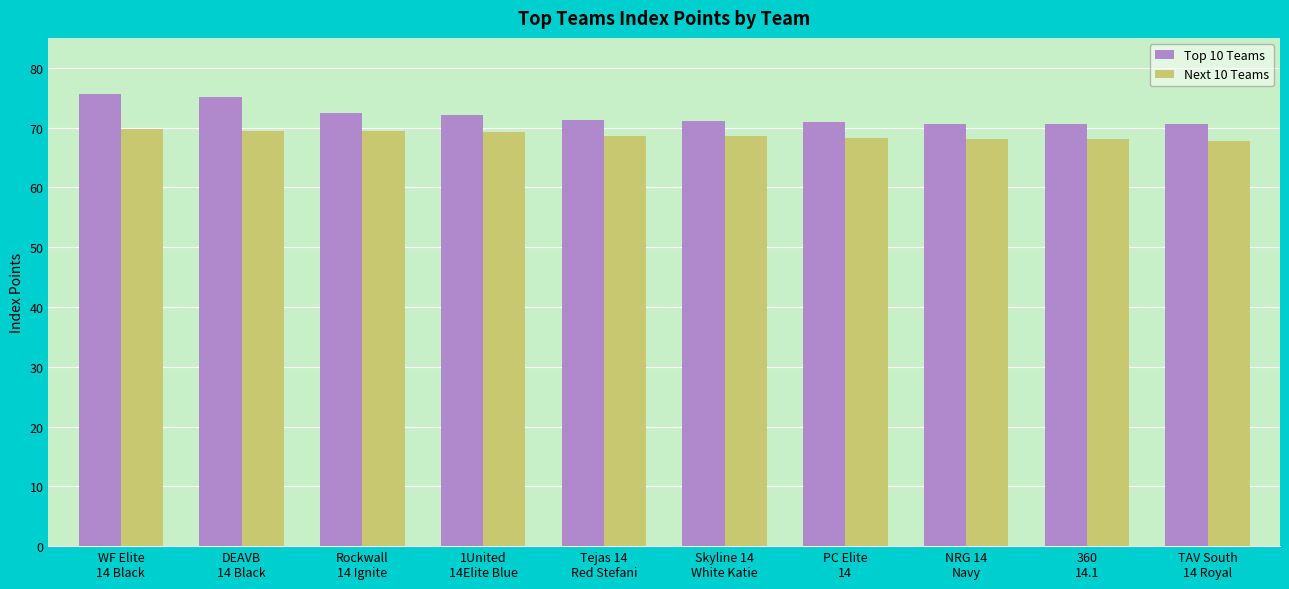

How many data points does each series have?

10